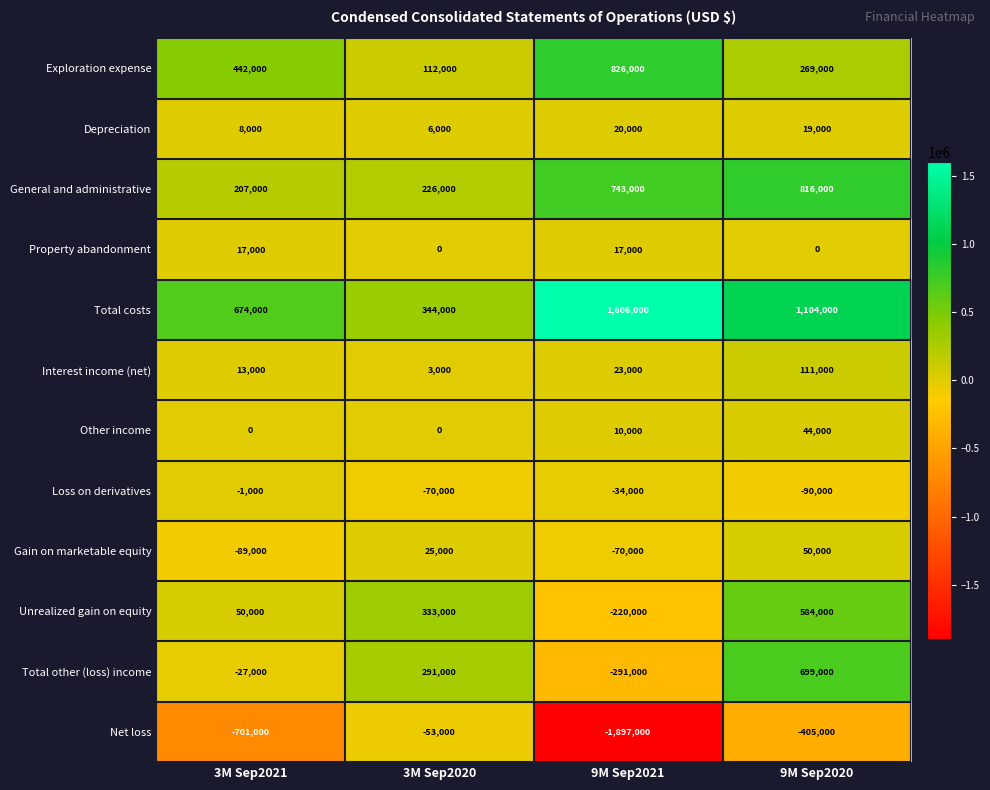

At which category does the chart reach its peak across all series?

9M Sep2021